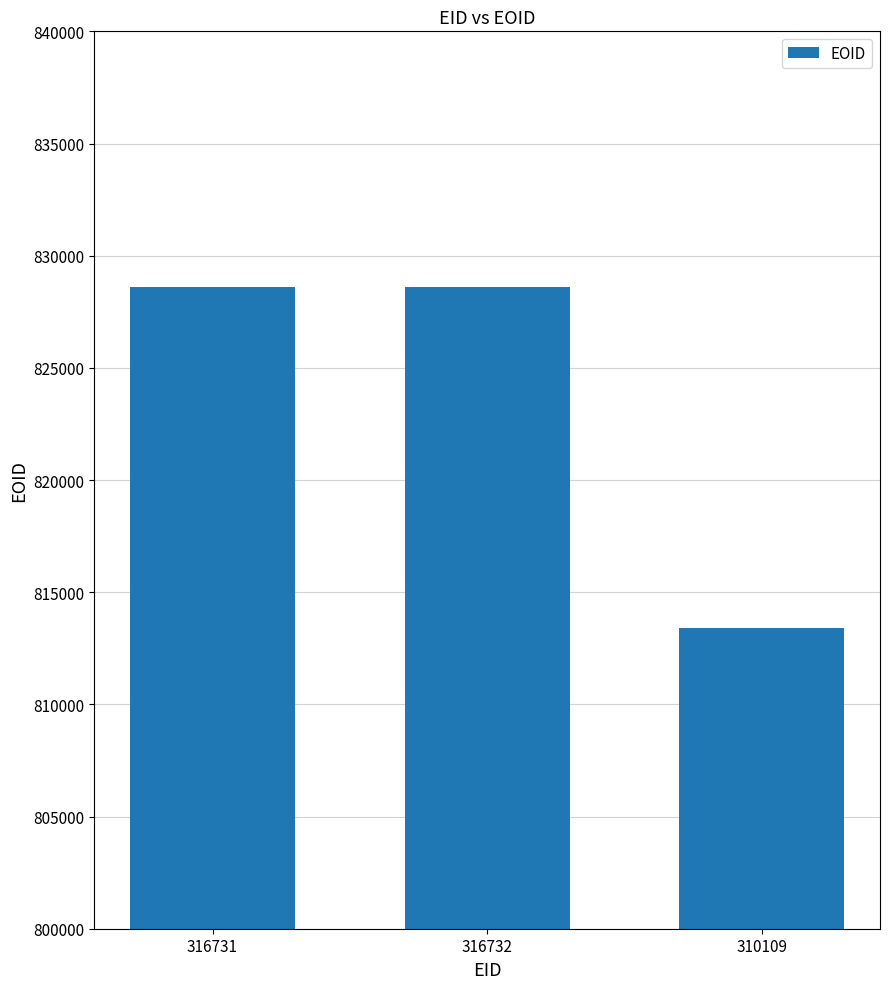

Between 316731 and 310109, which is larger?

316731